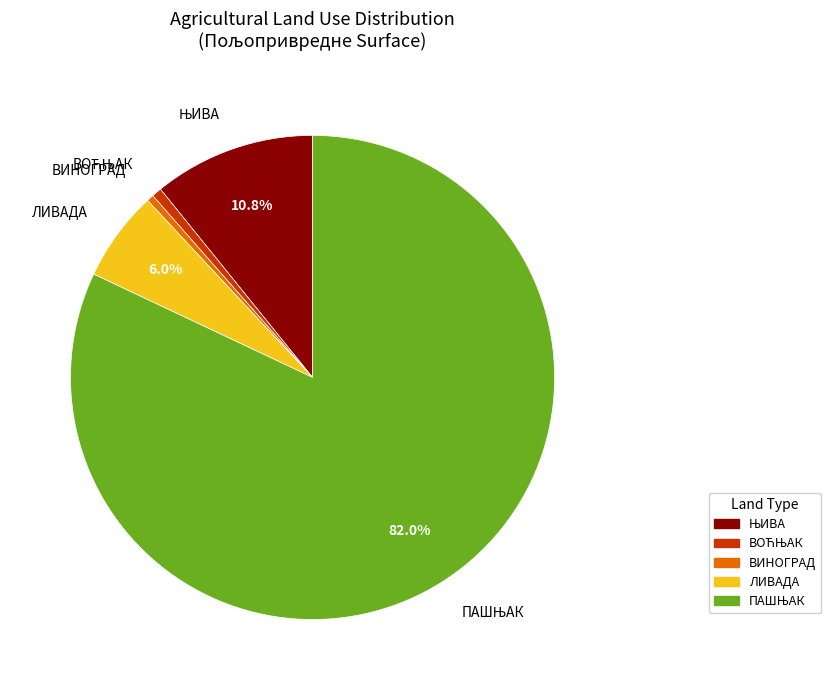

Which has a higher value, ВИНОГРАД or ЛИВАДА?

ЛИВАДА